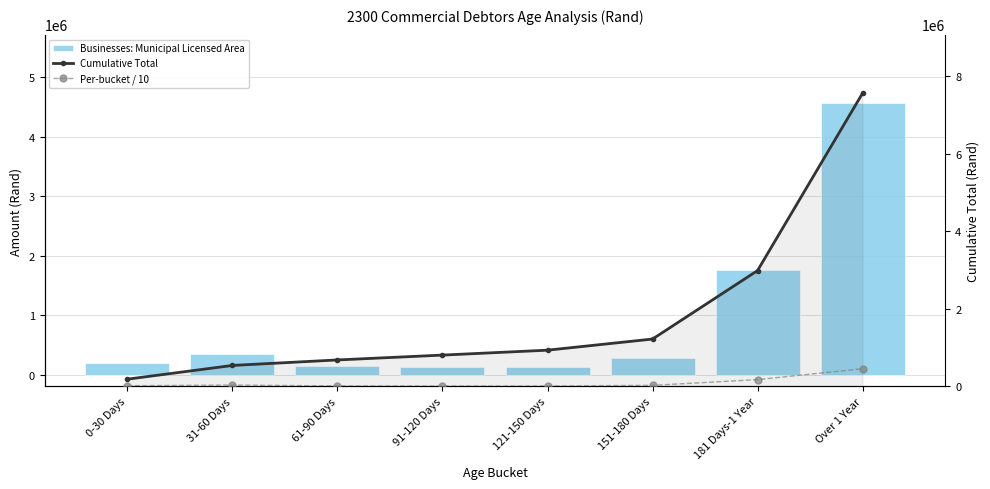

The value of Cumulative Total at Over 1 Year is 11442894.0. True or false?

False